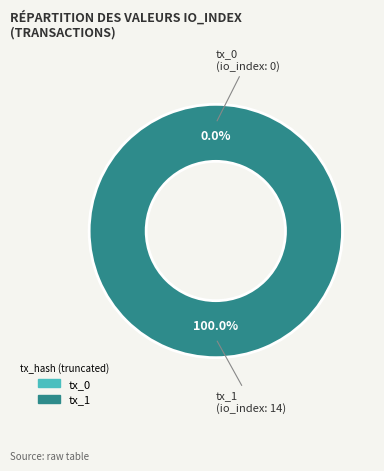

Which slice represents more than half of the pie?

tx_1